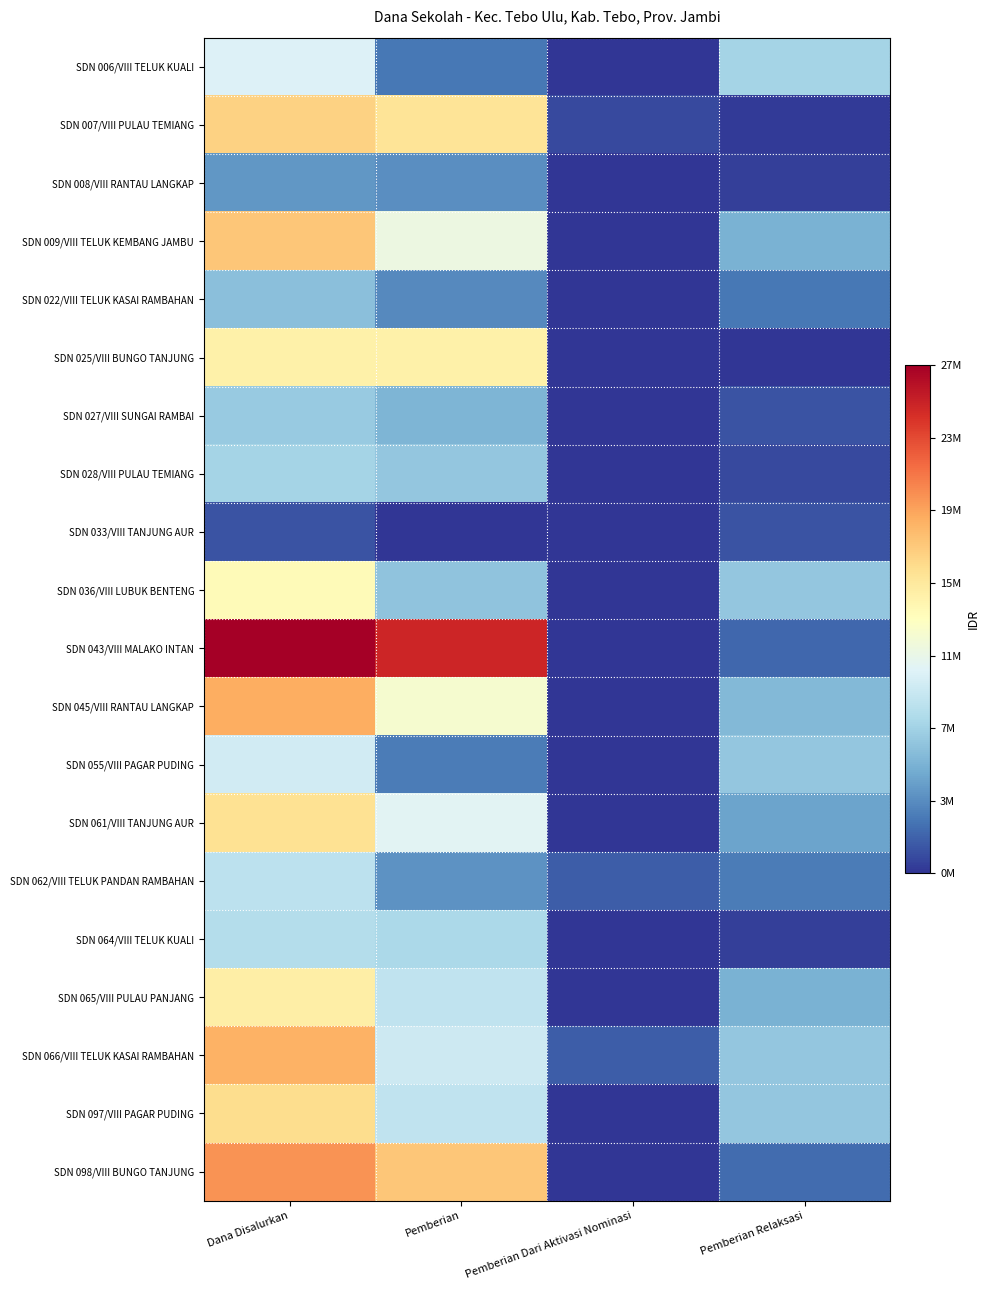

Rank the series at Pemberian Relaksasi from highest to lowest value.

SDN 006/VIII TELUK KUALI, SDN 036/VIII LUBUK BENTENG, SDN 055/VIII PAGAR PUDING, SDN 066/VIII TELUK KASAI RAMBAHAN, SDN 097/VIII PAGAR PUDING, SDN 045/VIII RANTAU LANGKAP, SDN 009/VIII TELUK KEMBANG JAMBU, SDN 065/VIII PULAU PANJANG, SDN 061/VIII TANJUNG AUR, SDN 062/VIII TELUK PANDAN RAMBAHAN, SDN 022/VIII TELUK KASAI RAMBAHAN, SDN 098/VIII BUNGO TANJUNG, SDN 043/VIII MALAKO INTAN, SDN 027/VIII SUNGAI RAMBAI, SDN 033/VIII TANJUNG AUR, SDN 028/VIII PULAU TEMIANG, SDN 008/VIII RANTAU LANGKAP, SDN 064/VIII TELUK KUALI, SDN 007/VIII PULAU TEMIANG, SDN 025/VIII BUNGO TANJUNG